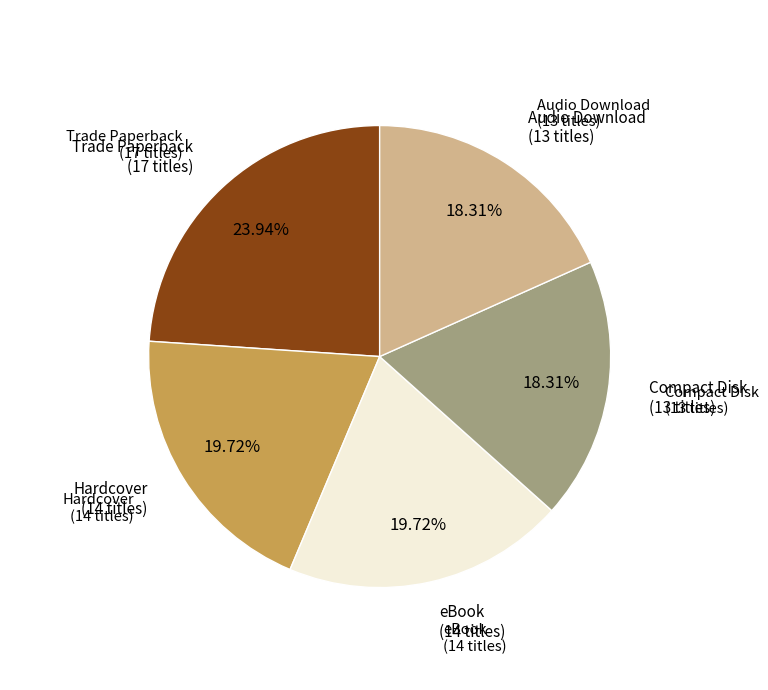

To the nearest percent, what portion does Compact Disk represent?

18%